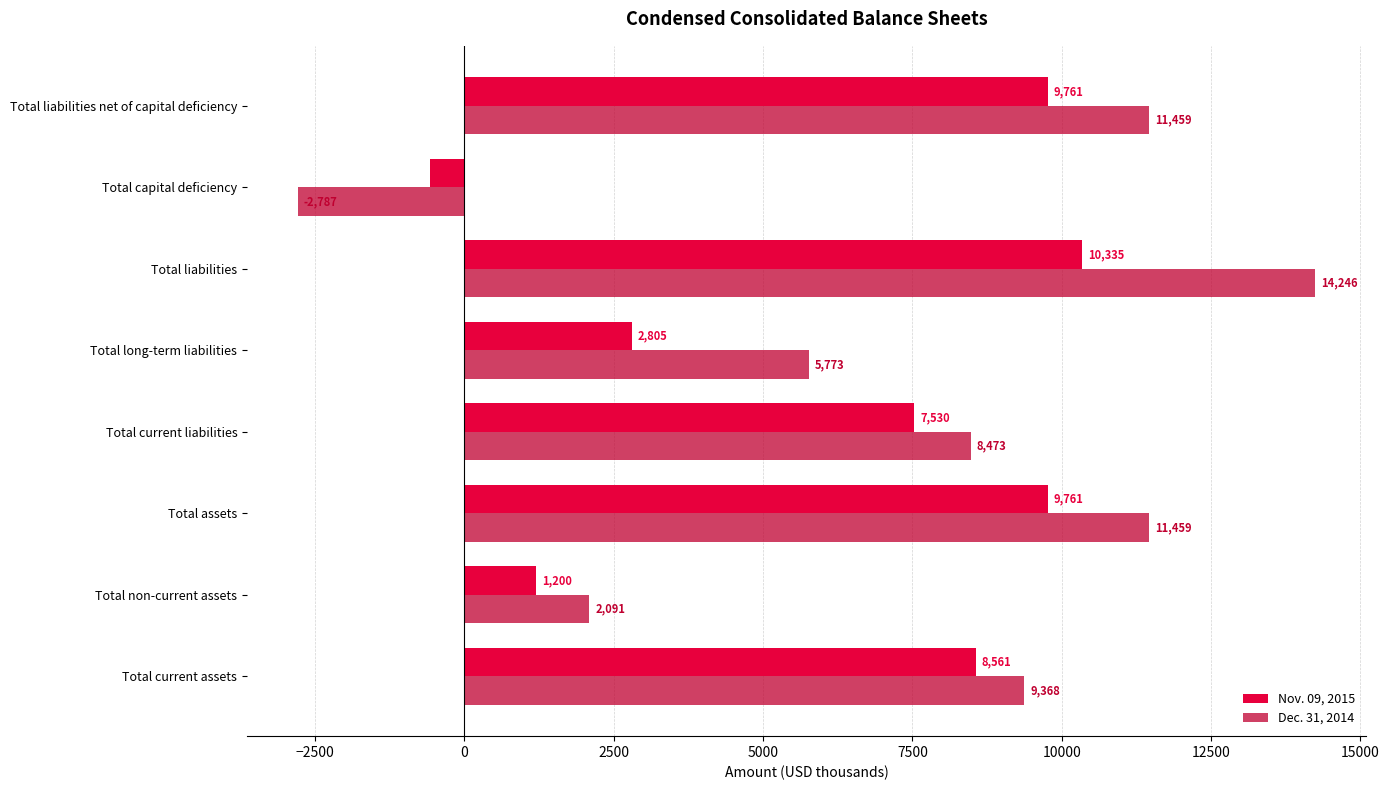

The Nov. 09, 2015 series shows 8561 at Total current assets. True or false?

True